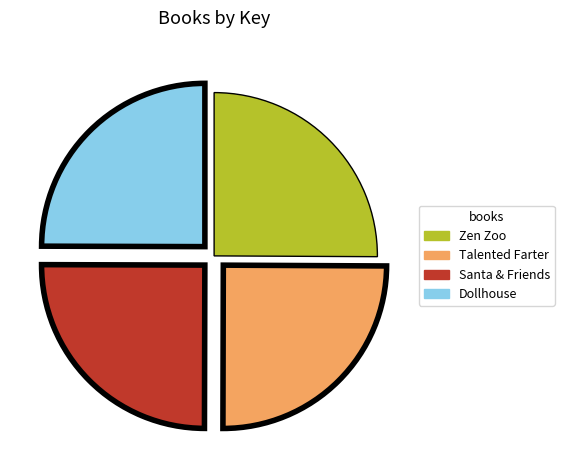

The Talented Farter slice represents 13% of the pie. True or false?

False